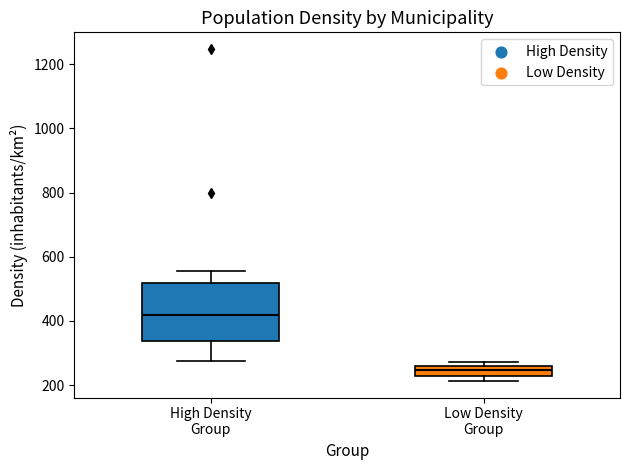

Reading left to right, read every box against the y-axis: the position of its median line, the range the box covers, and the ends of its whiskers. The values are not printed on the chart, so give them approximately, as read against the axis.

High Density Group: median 420, box 340 to 520, whiskers 280 to 560
Low Density Group: median 240, box 220 to 260, whiskers 220 (below the box's lower edge) to 280